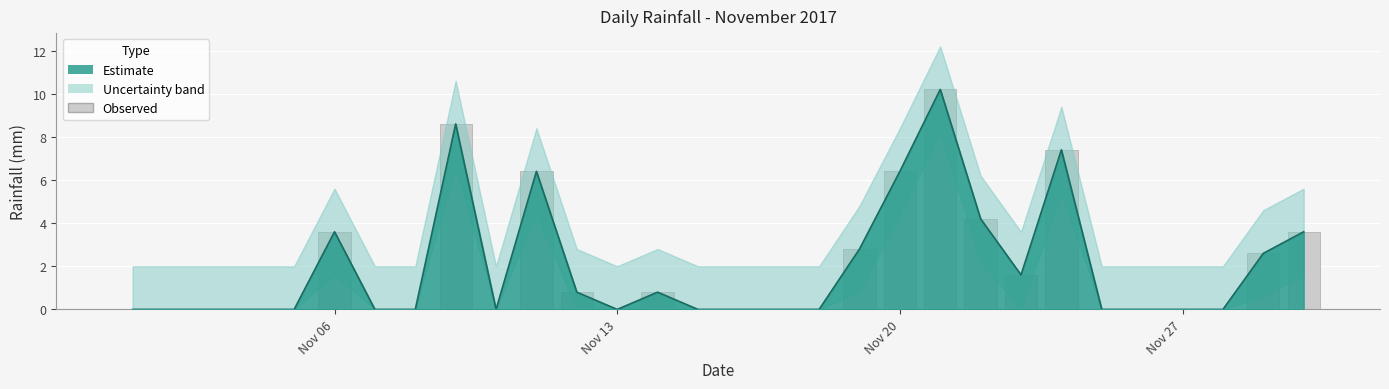

Are the bars horizontal?

No